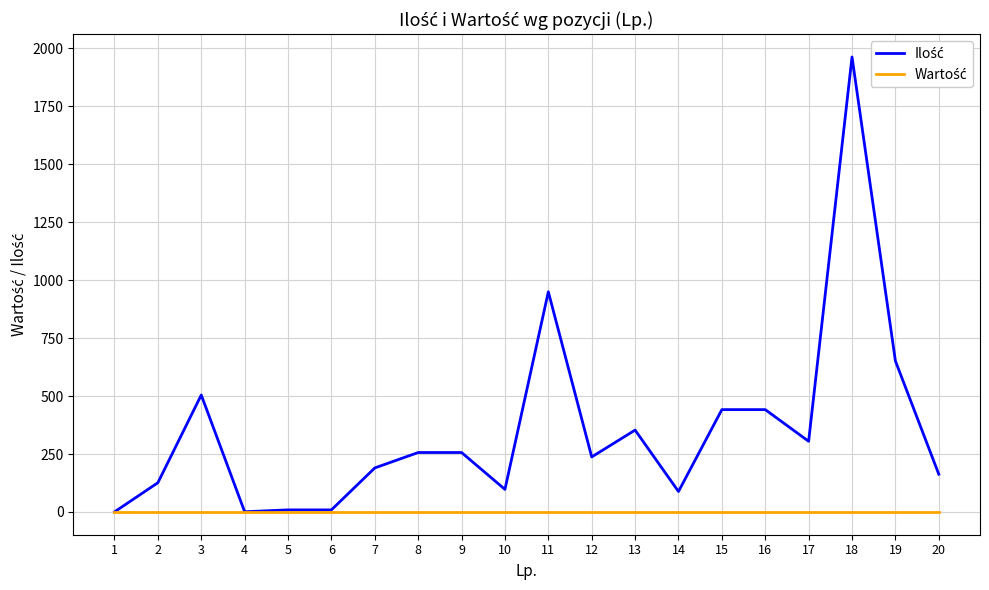

What is the maximum value shown in the chart?

1963.0